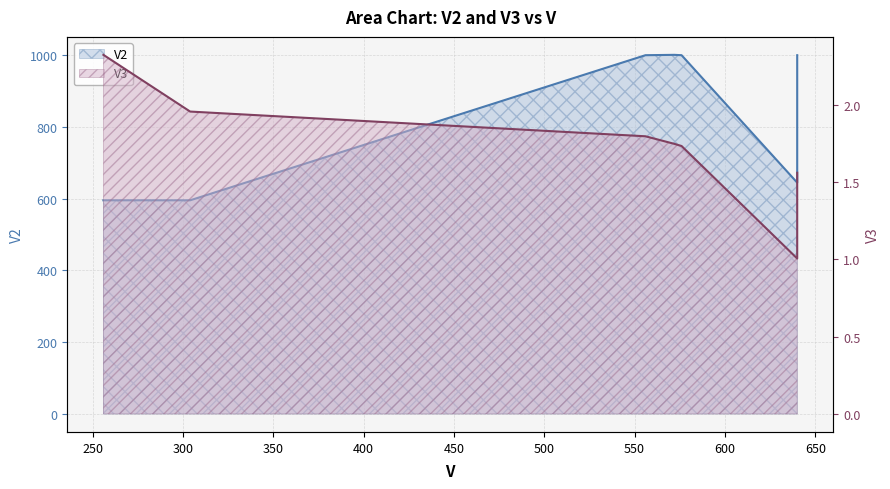

Does the chart have visible grid lines?

Yes